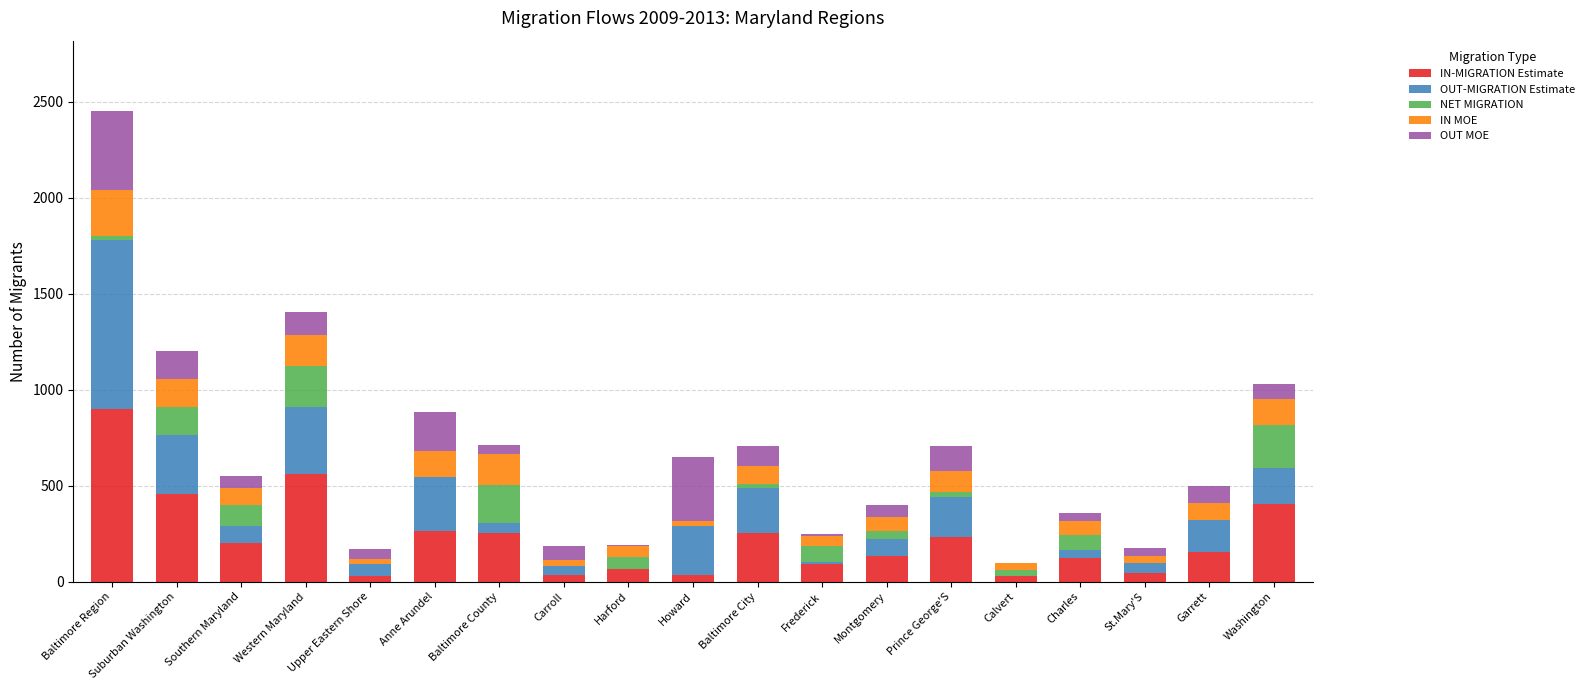

What is the maximum value for IN-MIGRATION Estimate?

901